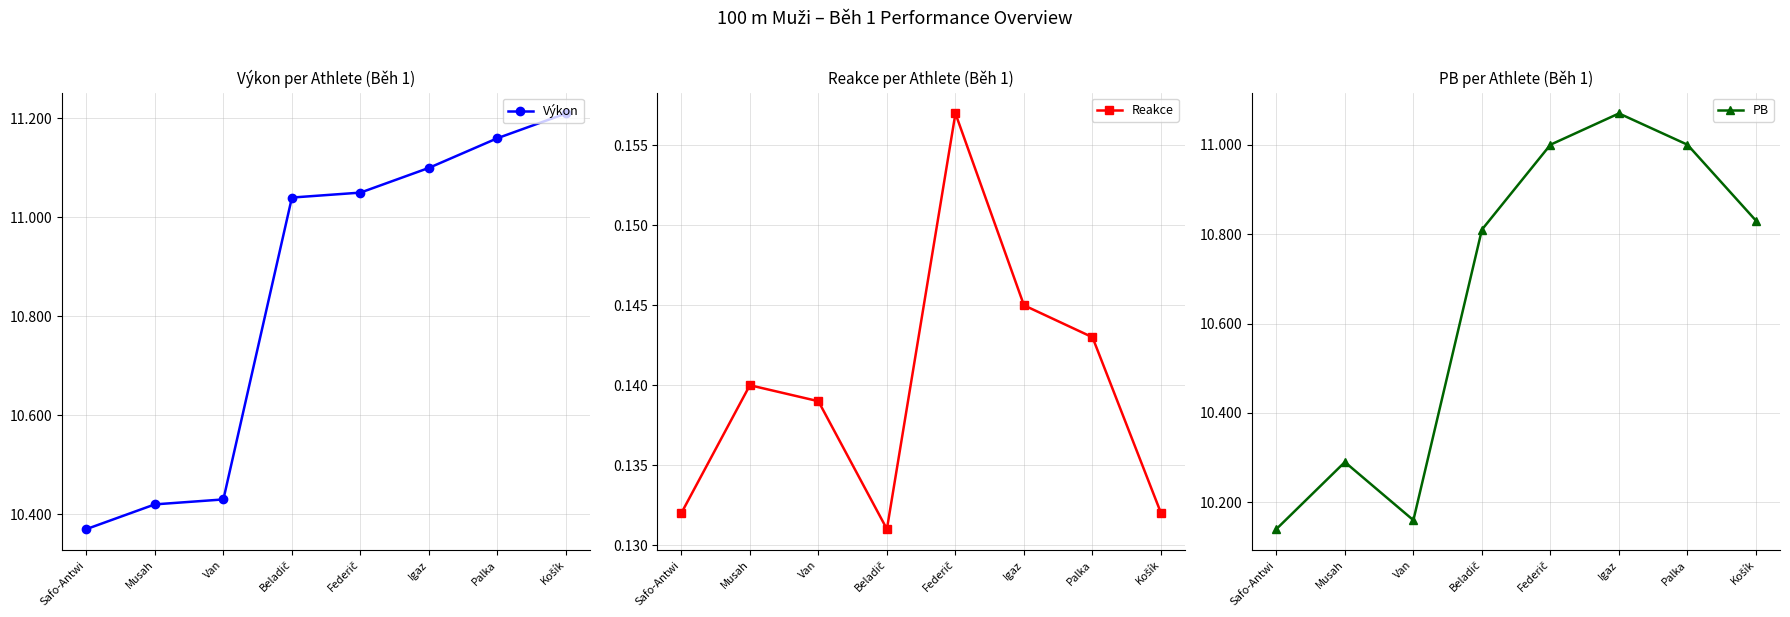

Which category has the lowest value across all series?

Beladič